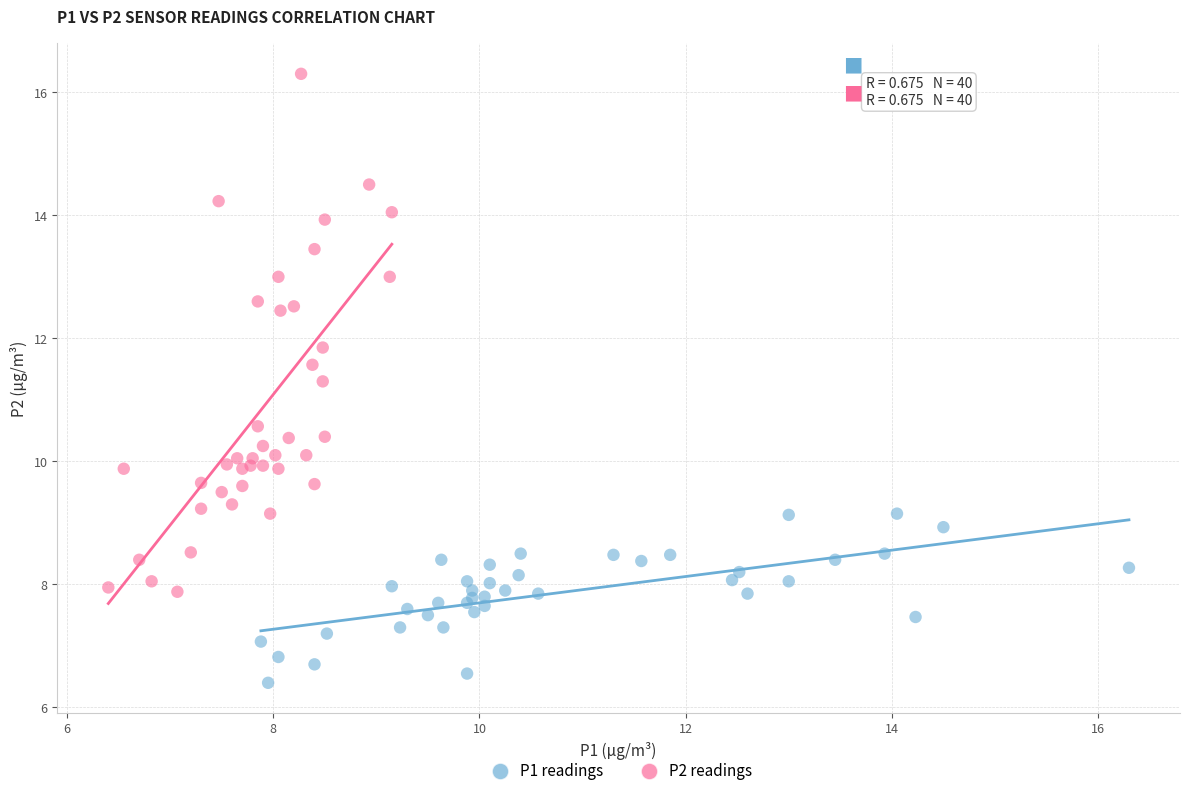

Which series has the largest Y range (max minus min)?

P2 readings